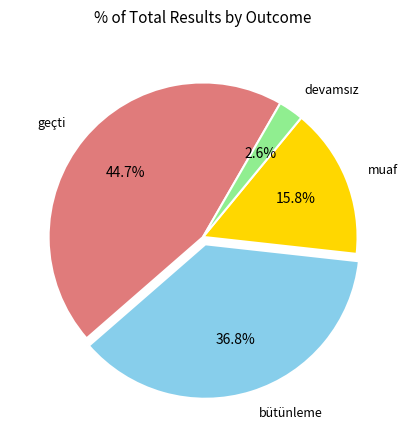

What percentage do geçti and bütünleme together represent?

81.6%